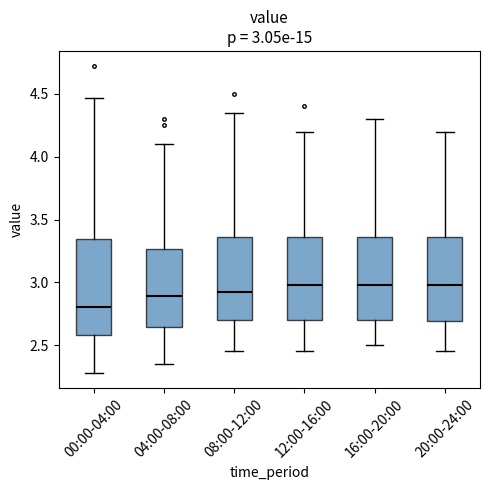

Which box's median line is the lowest?

00:00-04:00